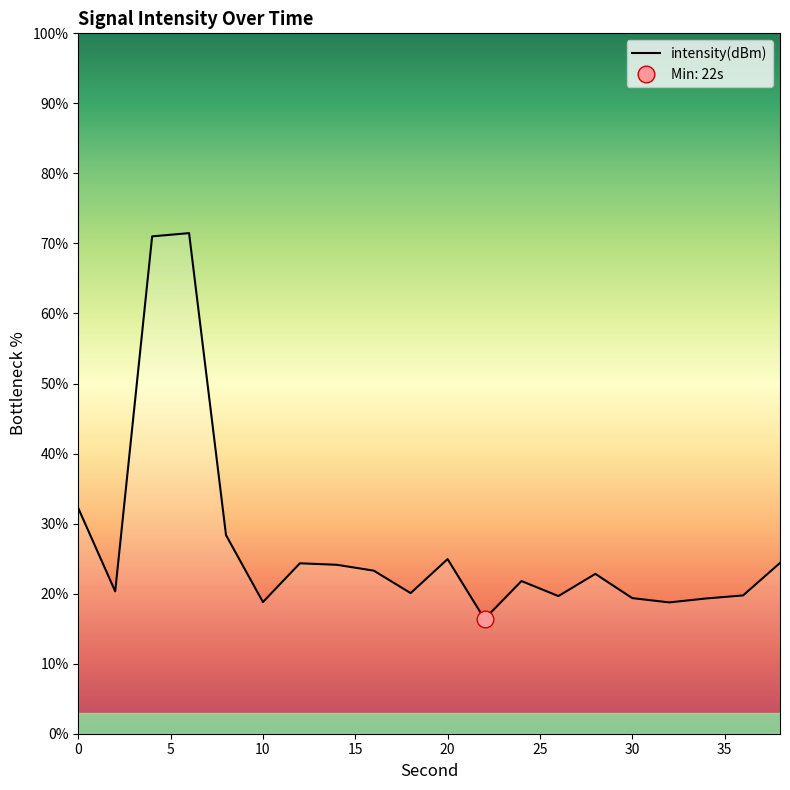

At which category does the data reach its first local valley?

2